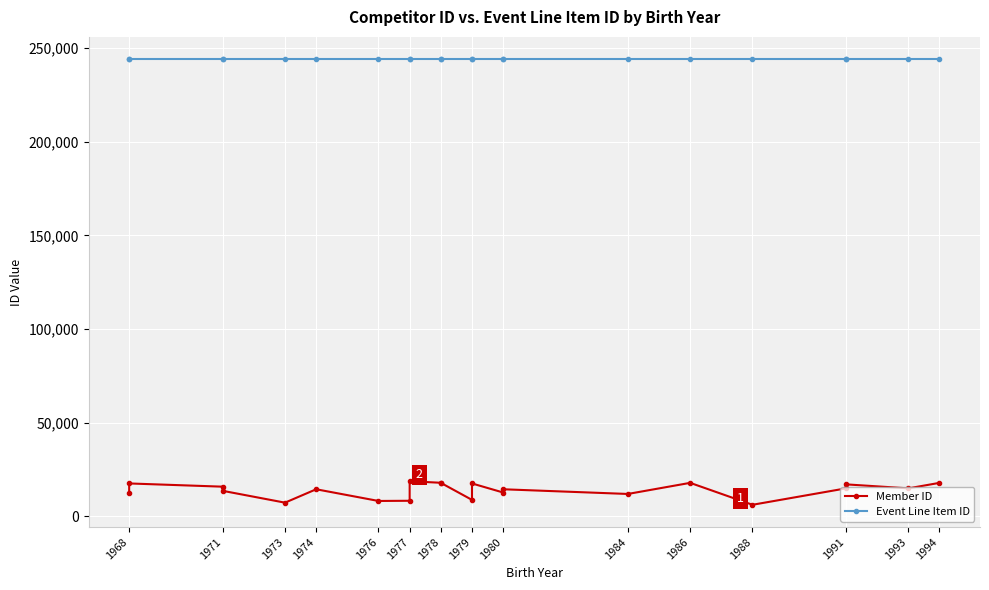

Reading left to right, transcribe all the data shown in this chart.

Member ID: 12631	17471	15747	13531	7207	14362	8113	8216	18662	17831	17786	8689	17467	12629	14363	11855	17788	6073	14846	16986	14847	17790
Event Line Item ID: 244169	244169	244169	244169	244169	244169	244169	244169	244169	244169	244169	244169	244169	244169	244169	244169	244169	244169	244169	244169	244169	244169